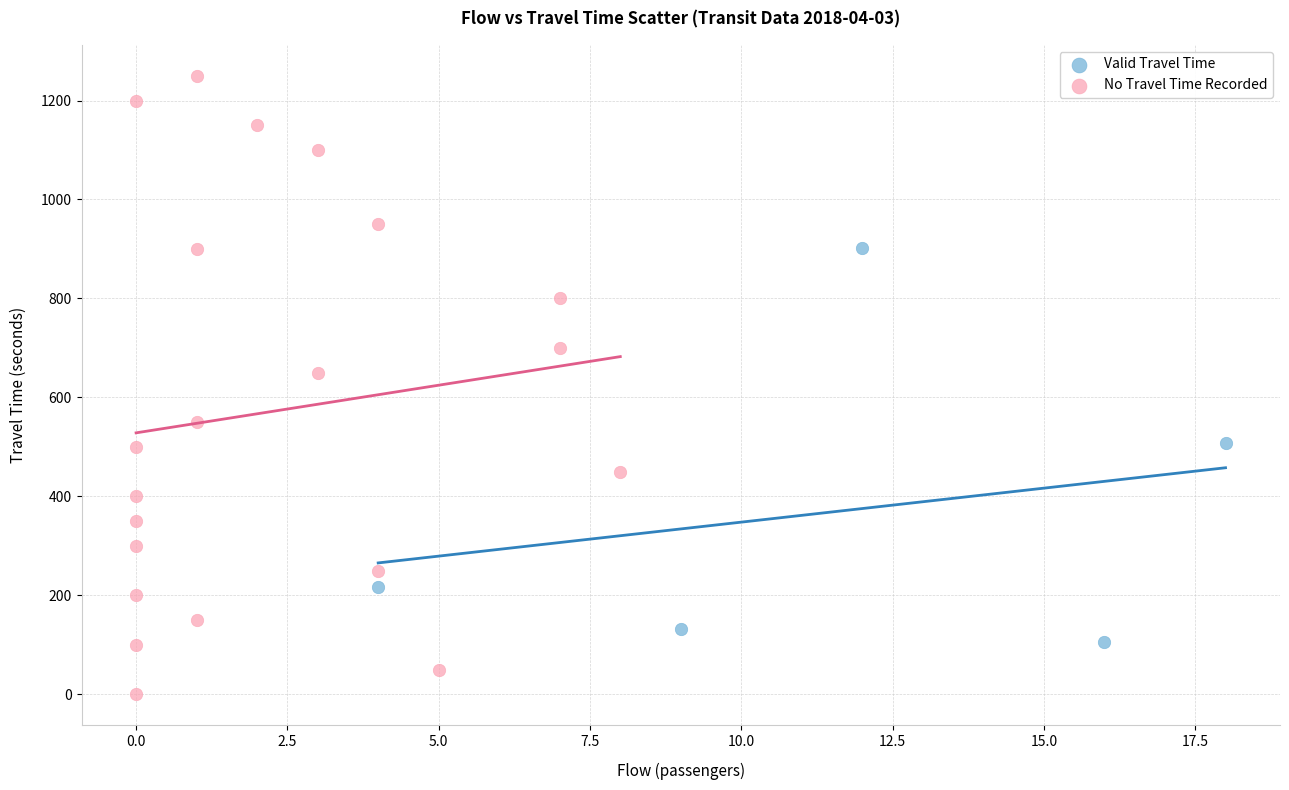

Which series has the largest Y range (max minus min)?

No Travel Time Recorded